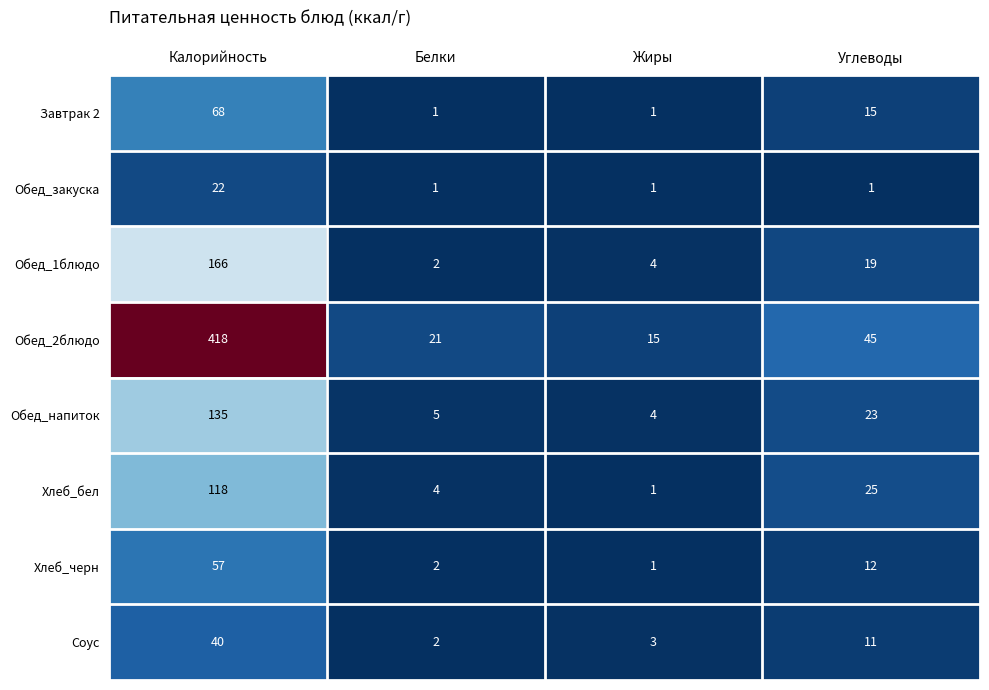

The Обед_2блюдо series shows 15 at Жиры. True or false?

True